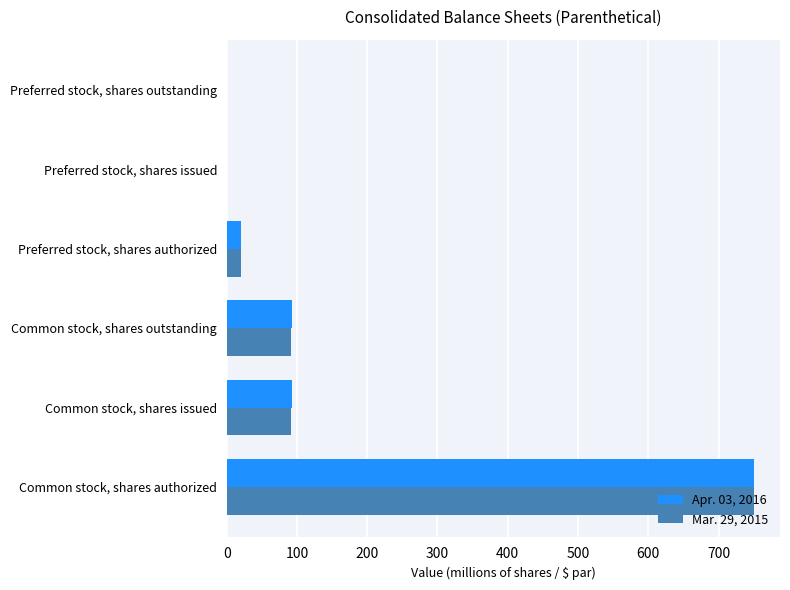

What is the sum of the Mar. 29, 2015 values at Common stock, shares outstanding and Preferred stock, shares outstanding?

90.9